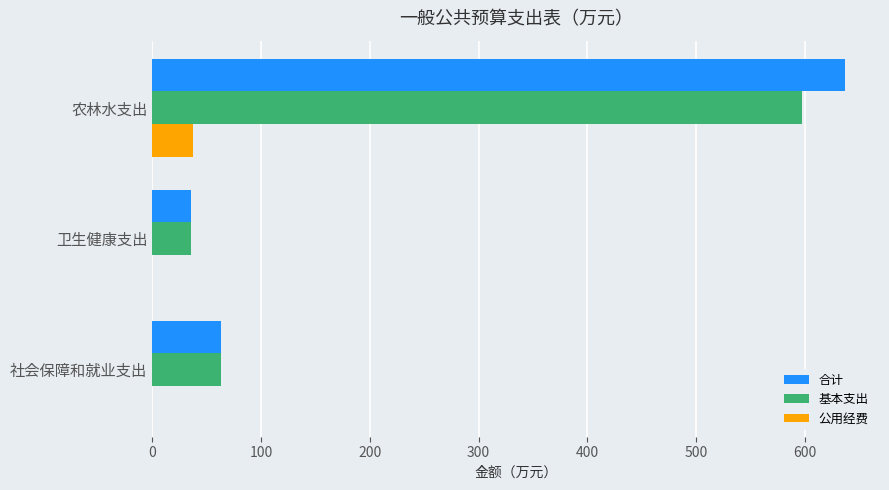

What is the sum of all 公用经费 values?

37.3